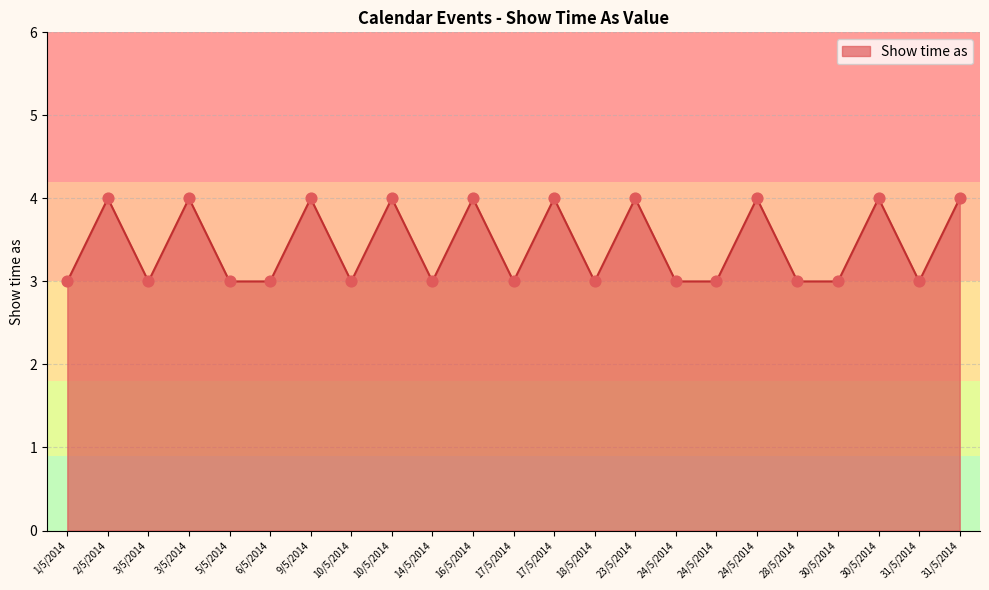

What is the ratio of the value at 17/5/2014 to the value at 16/5/2014?

1.0